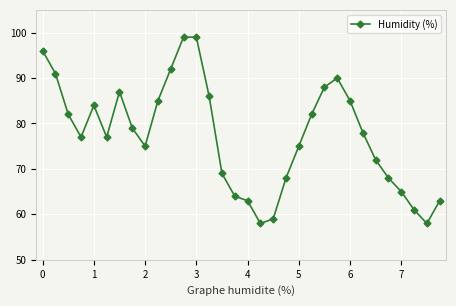

Reading left to right, list all the values displayed in this chart.

96	91	82	77	84	77	87	79	75	85	92	99	99	86	69	64	63	58	59	68	75	82	88	90	85	78	72	68	65	61	58	63